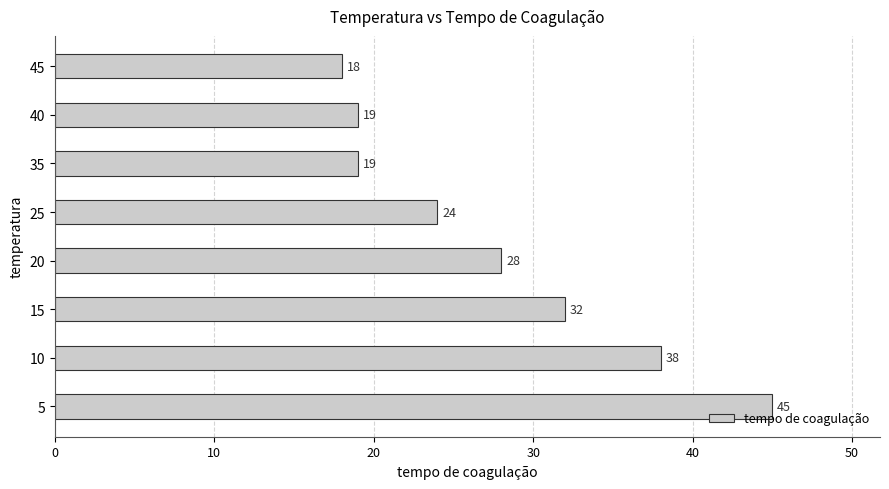

Which category has the lowest value across all series?

45